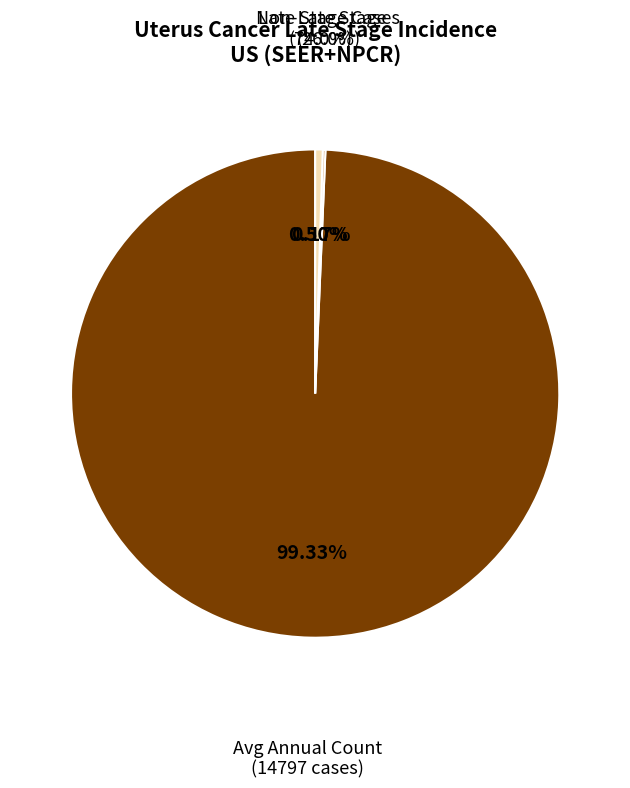

Approximately how many times larger is the value at Lower 95% CI compared to Percent of Cases with Late Stage?

0.3